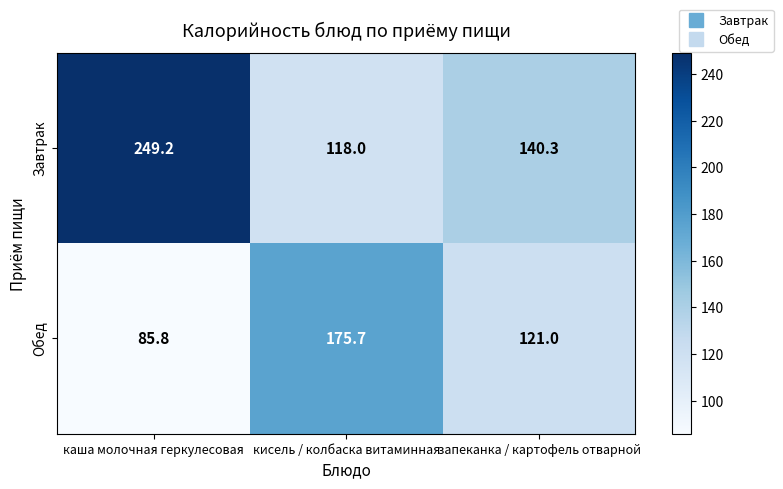

Reading left to right, what are all the values shown in this chart?

Завтрак: 249.2	118.0	140.3
Обед: 85.8	175.7	121.0